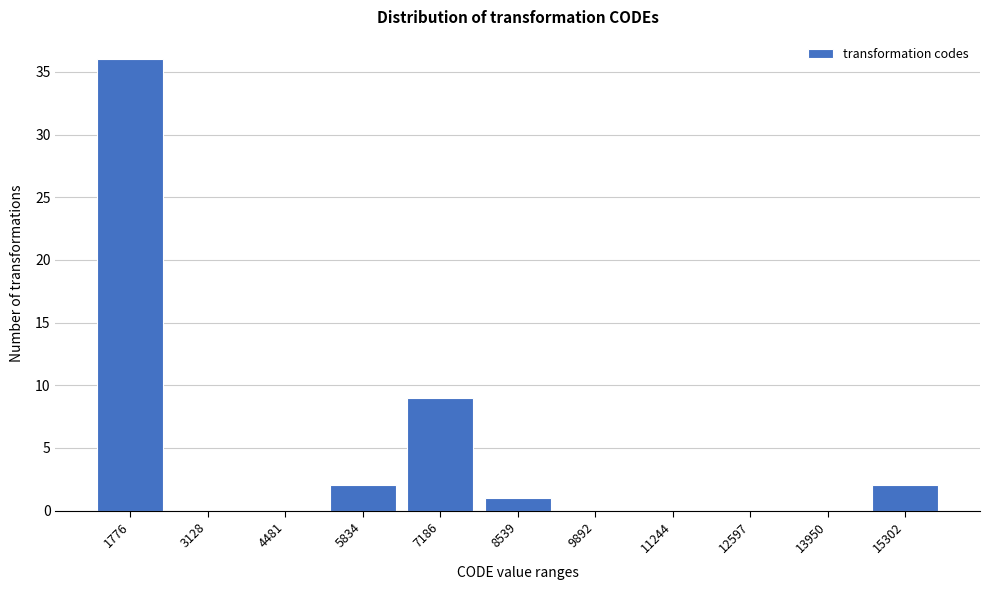

Which range on the x-axis has the tallest bar?

1200 to 2400